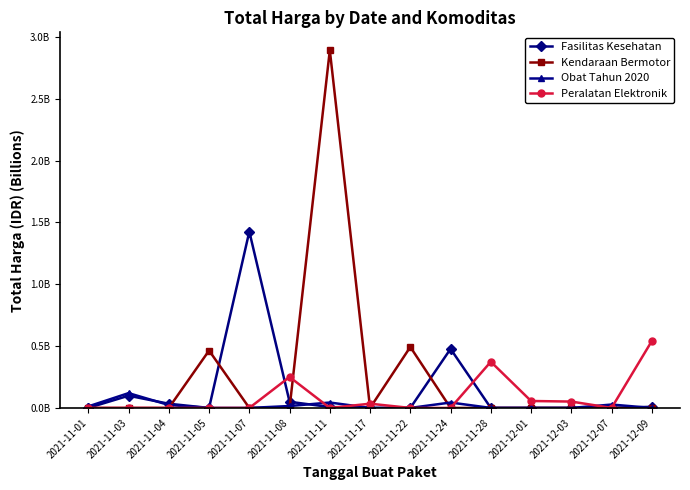

What is the maximum value shown in the chart?

2.9